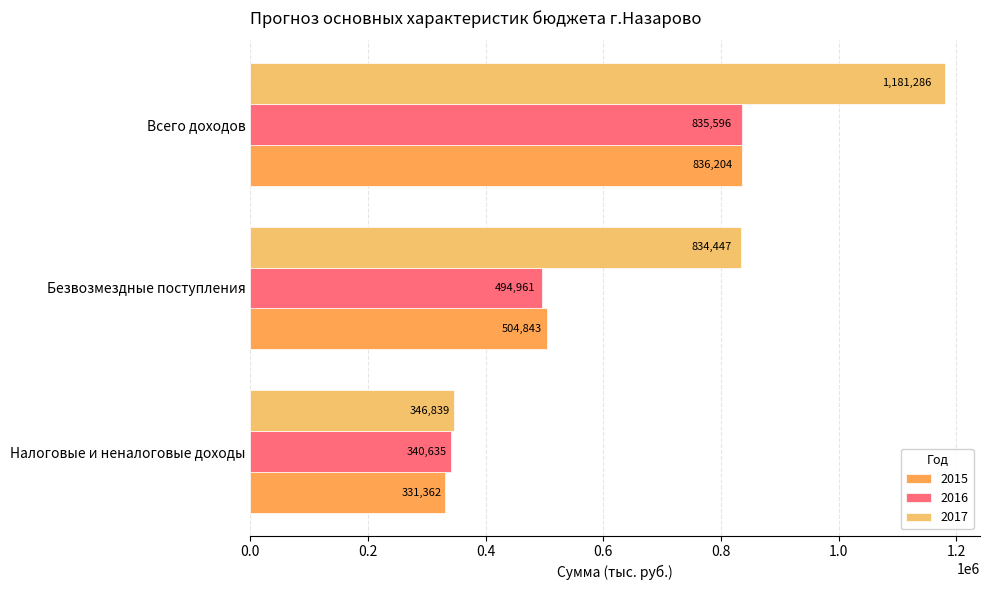

How many distinct data groups are displayed?

3